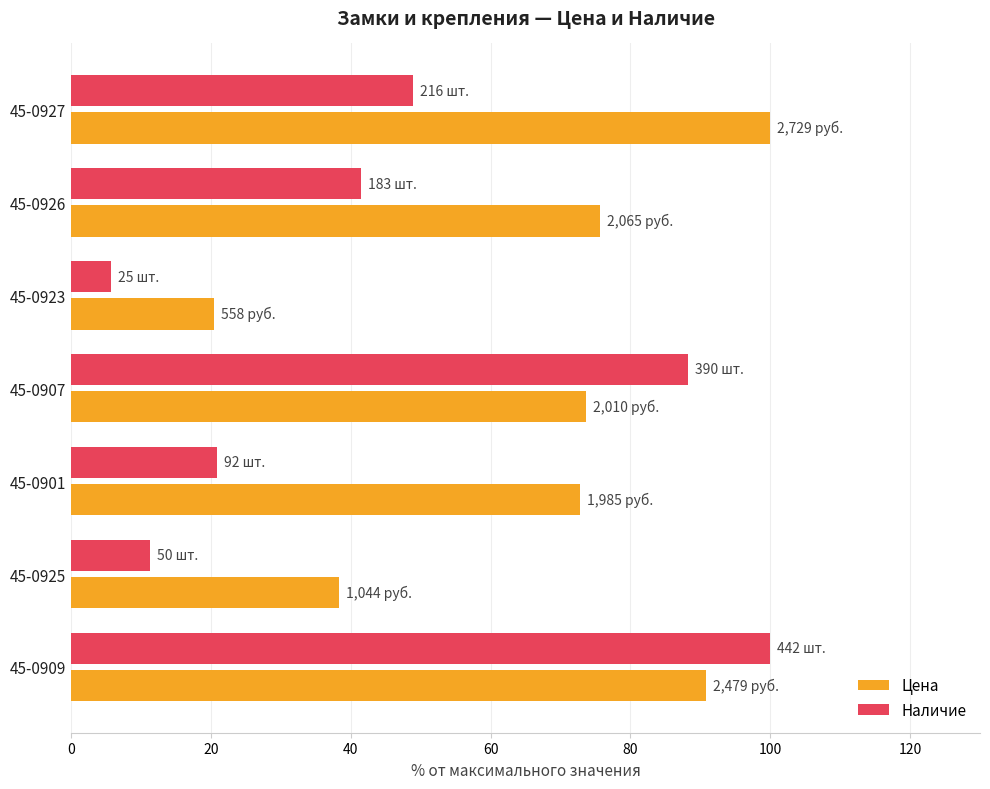

What is the highest value of the Цена series?

100.0